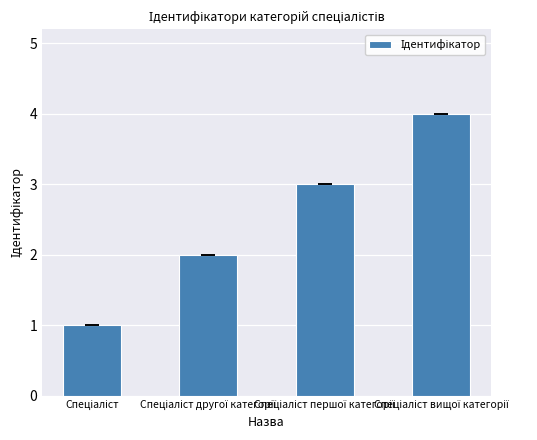

Reading left to right, transcribe all the data shown in this chart.

1	2	3	4